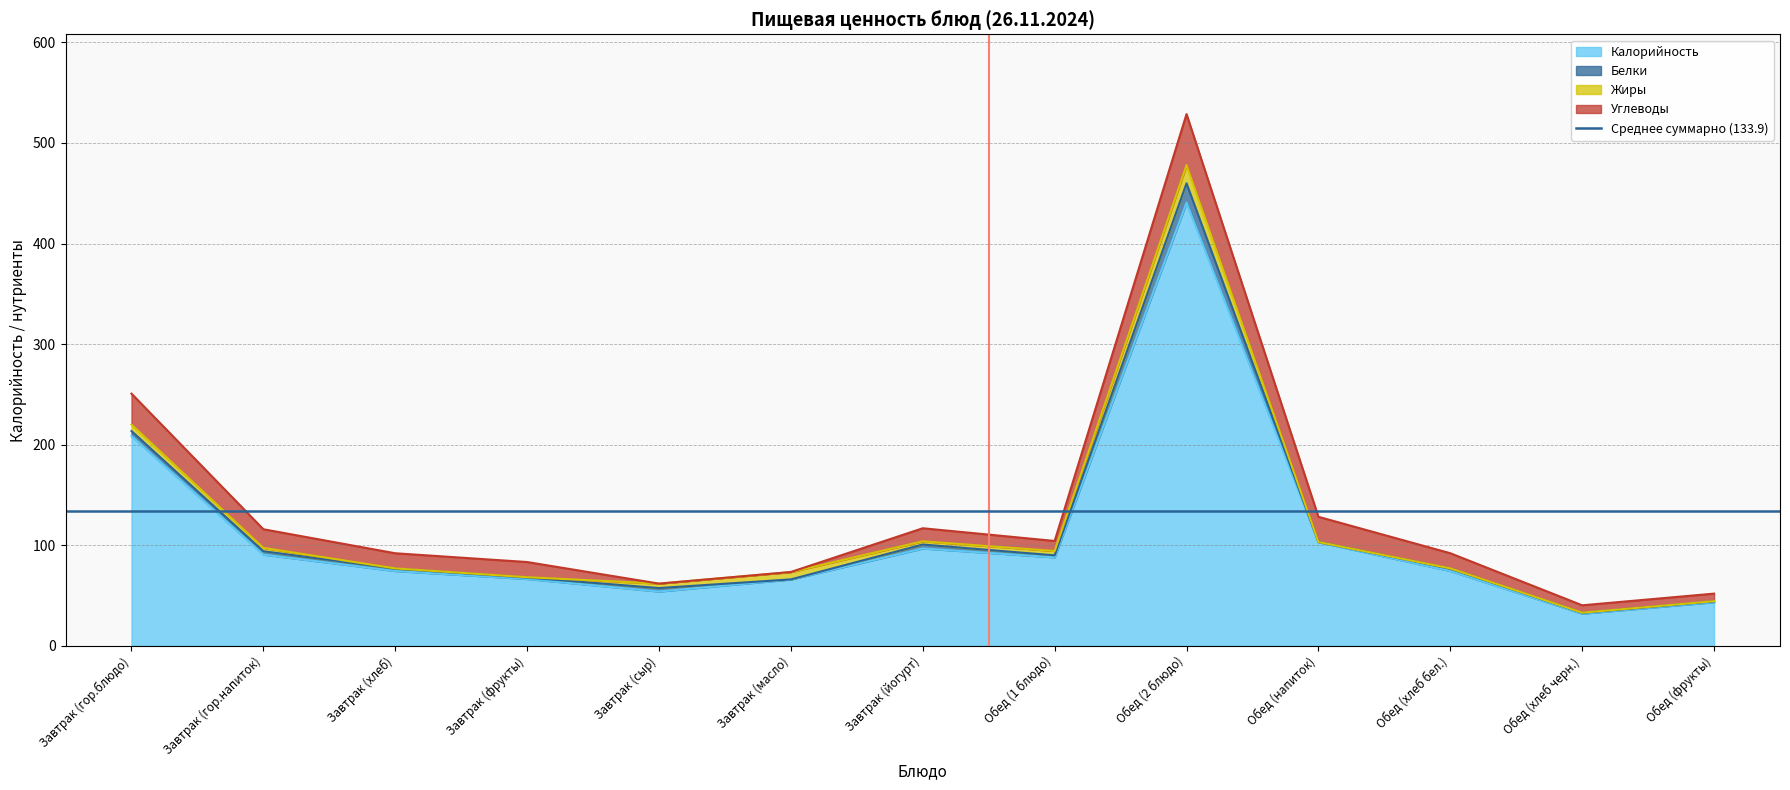

How many data points does each series have?

13